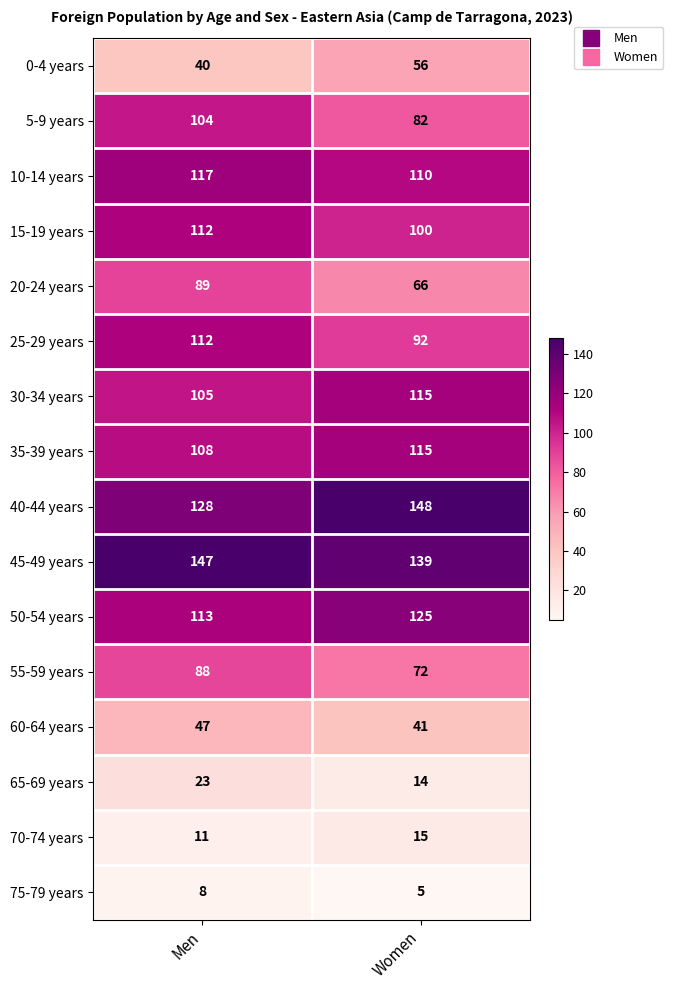

What is the difference between the 50-54 years values at Women and Men?

12